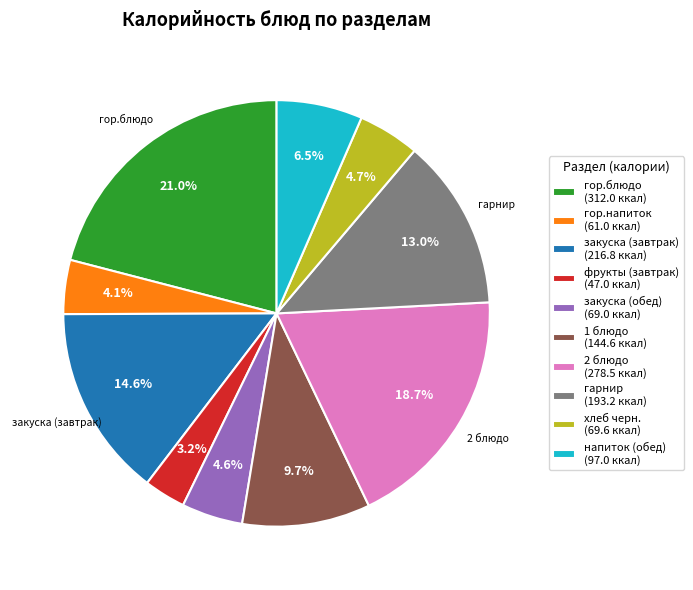

Is there any slice that represents more than half of the pie?

No